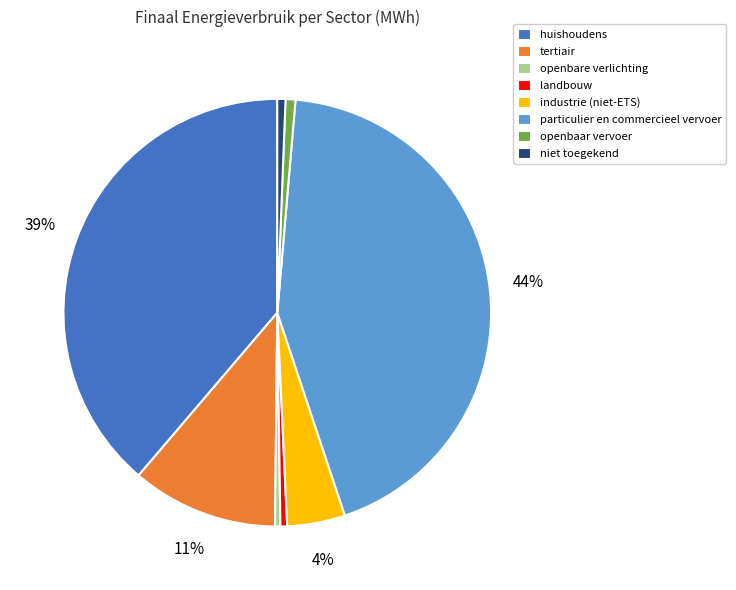

Does any single category account for the majority?

No